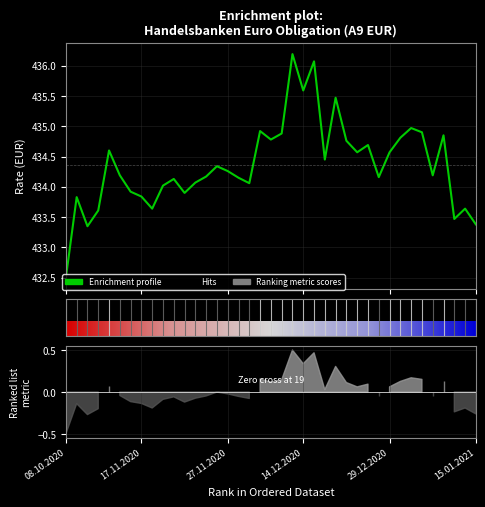

Reading right to left, transcribe all the data shown in this chart.

433.4	433.6	433.5	434.9	434.2	434.9	435.0	434.8	434.6	434.2	434.7	434.6	434.8	435.5	434.4	436.1	435.6	436.2	434.9	434.8	434.9	434.1	434.1	434.3	434.3	434.2	434.1	433.9	434.1	434.0	433.6	433.8	433.9	434.2	434.6	433.6	433.4	433.8	432.5